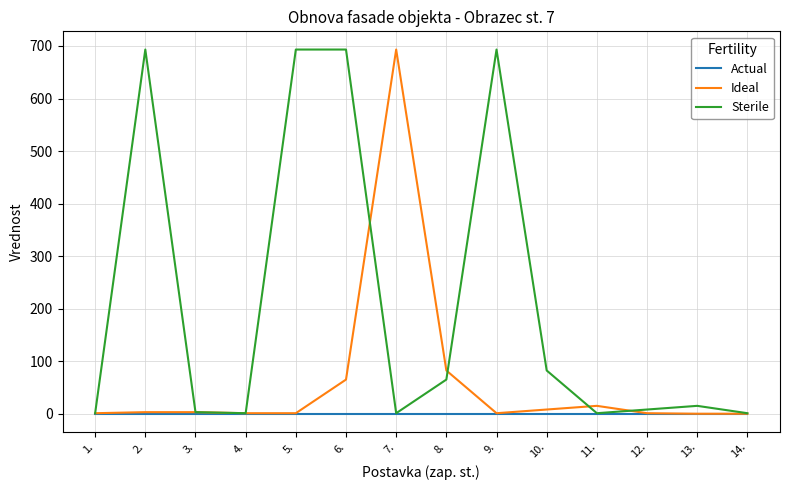

What is the greatest value displayed?

693.2